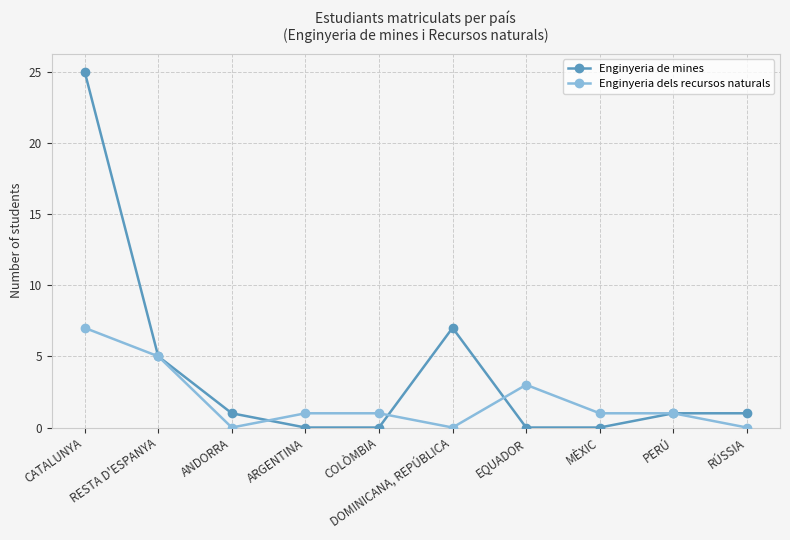

List the series in order of their peak value, lowest first.

Enginyeria dels recursos naturals, Enginyeria de mines